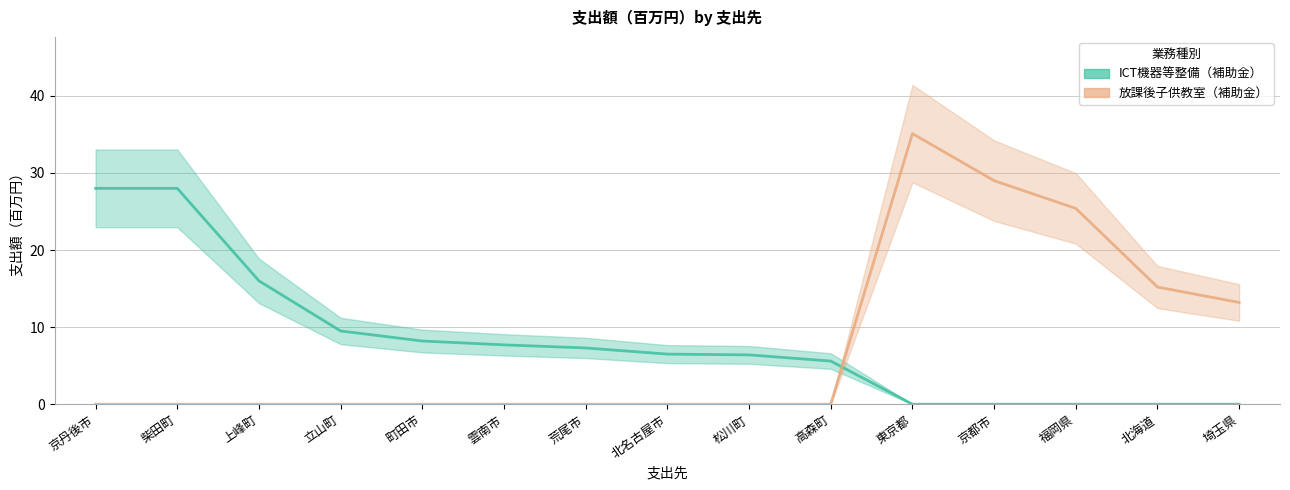

Rank the series by their maximum value, from highest to lowest.

放課後子供教室（補助金）, ICT機器等整備（補助金）